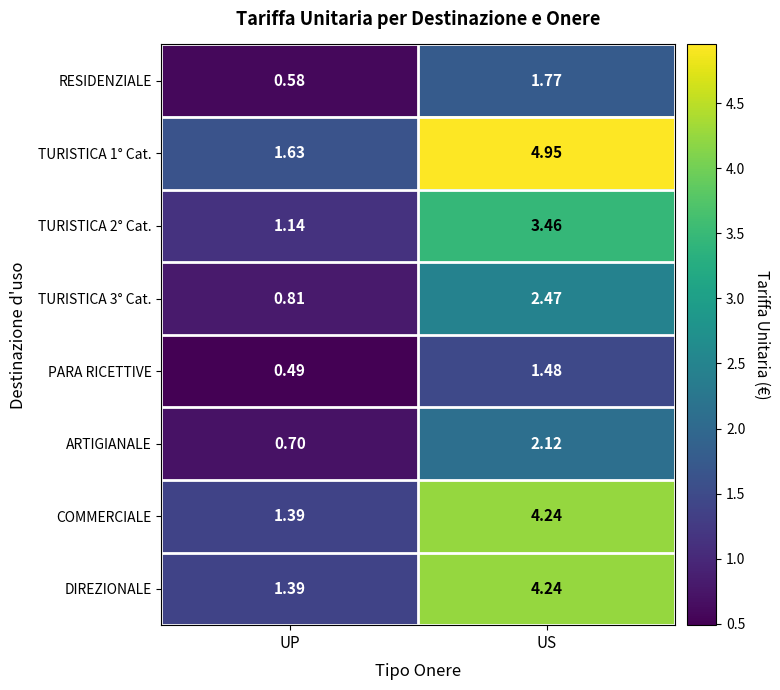

How many categories are shown in the chart?

2